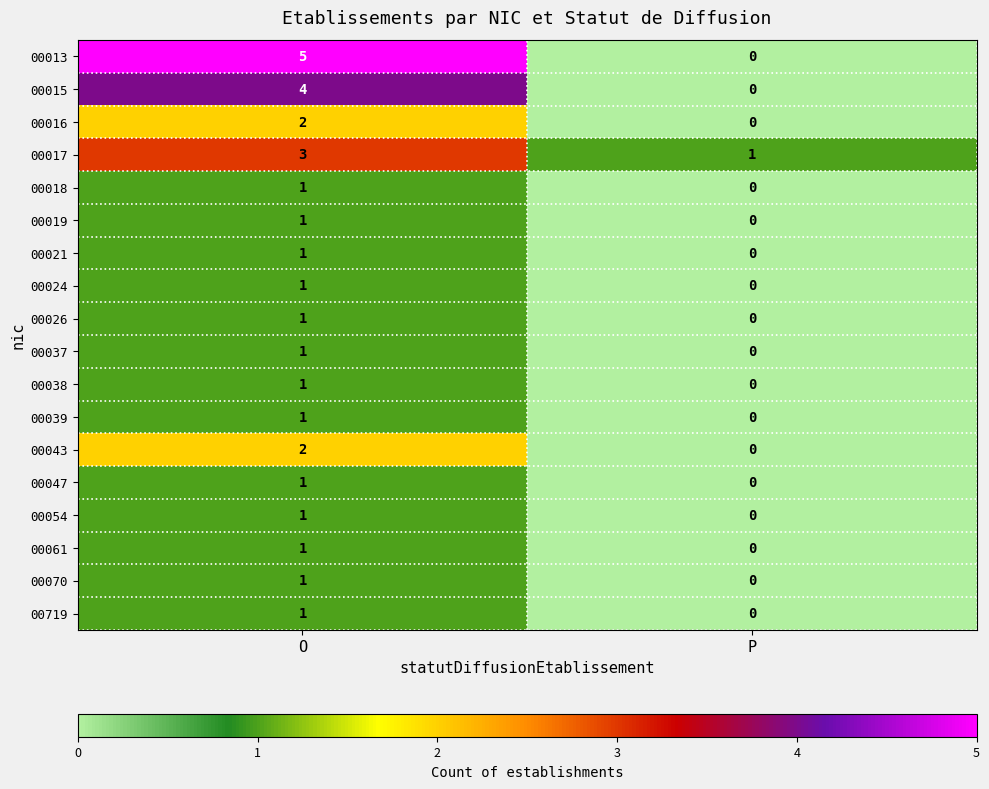

List the labels in order of 00039 value, largest first.

O, P